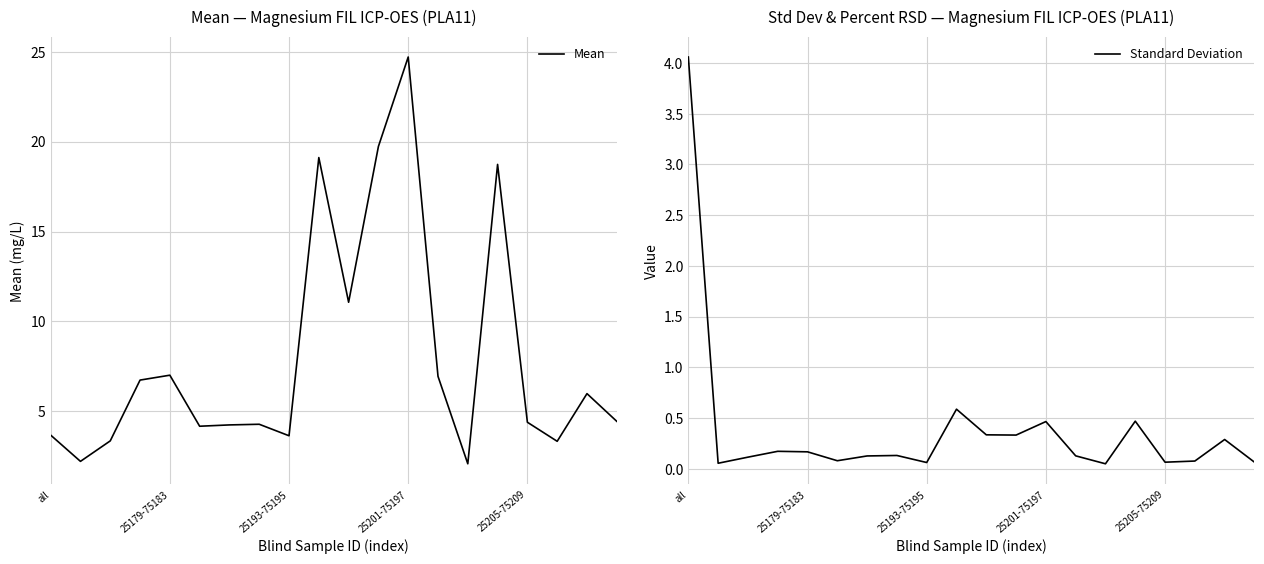

Reading left to right, list all the values displayed in this chart.

Mean: 3.7	2.2	3.4	6.7	7.0	4.2	4.3	4.3	3.6	19.1	11.1	19.7	24.7	7.0	2.1	18.7	4.4	3.3	6.0	4.5
Standard Deviation: 4.1	0.1	0.1	0.2	0.2	0.1	0.1	0.1	0.1	0.6	0.3	0.3	0.5	0.1	0.0	0.5	0.1	0.1	0.3	0.1